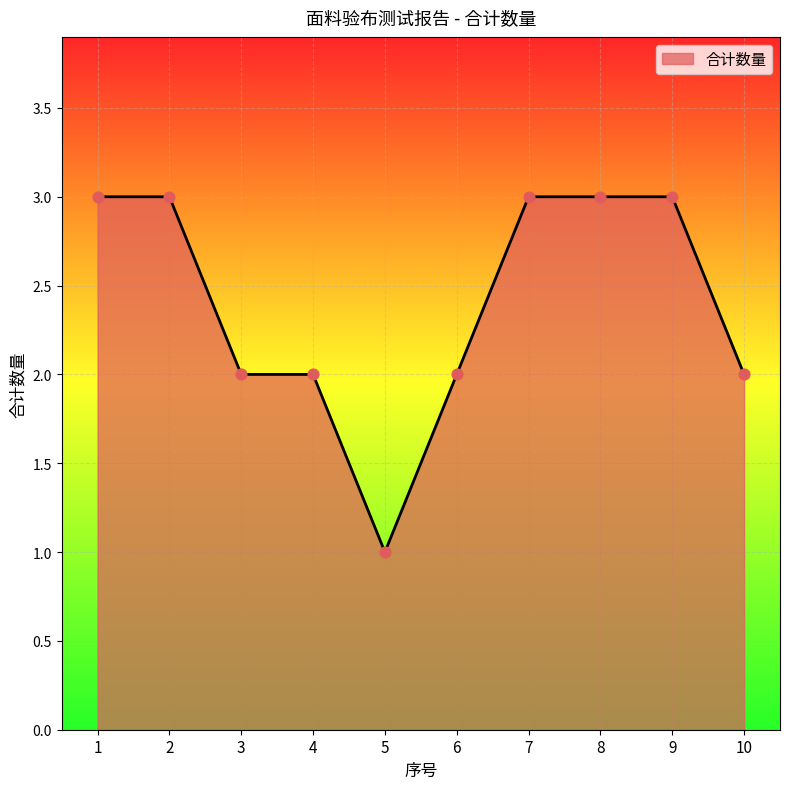

What is the ratio of the value at 4 to the value at 9?

0.7